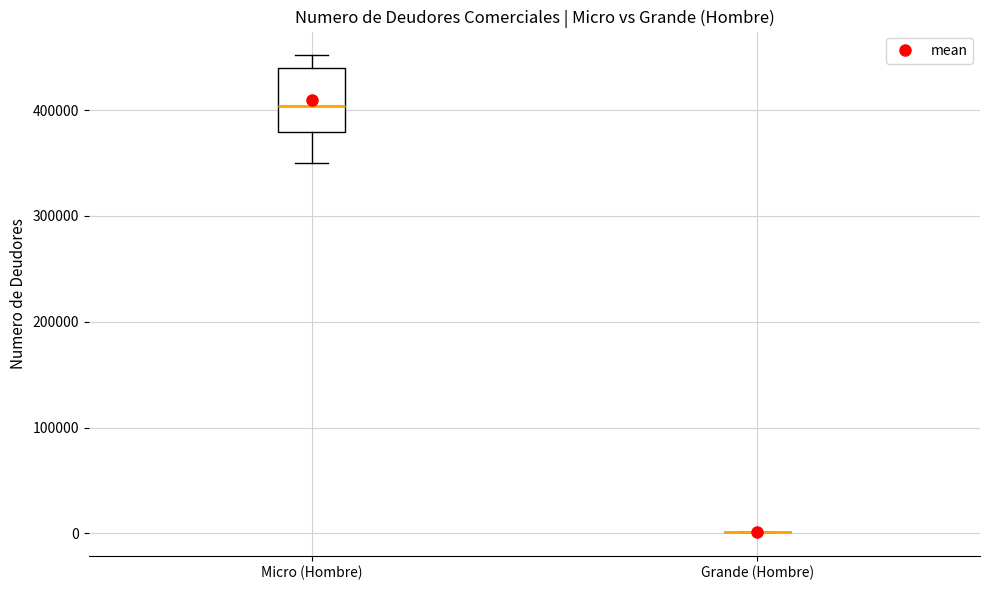

Comparing the boxes themselves (not the whiskers), which one is the tallest?

Micro (Hombre)